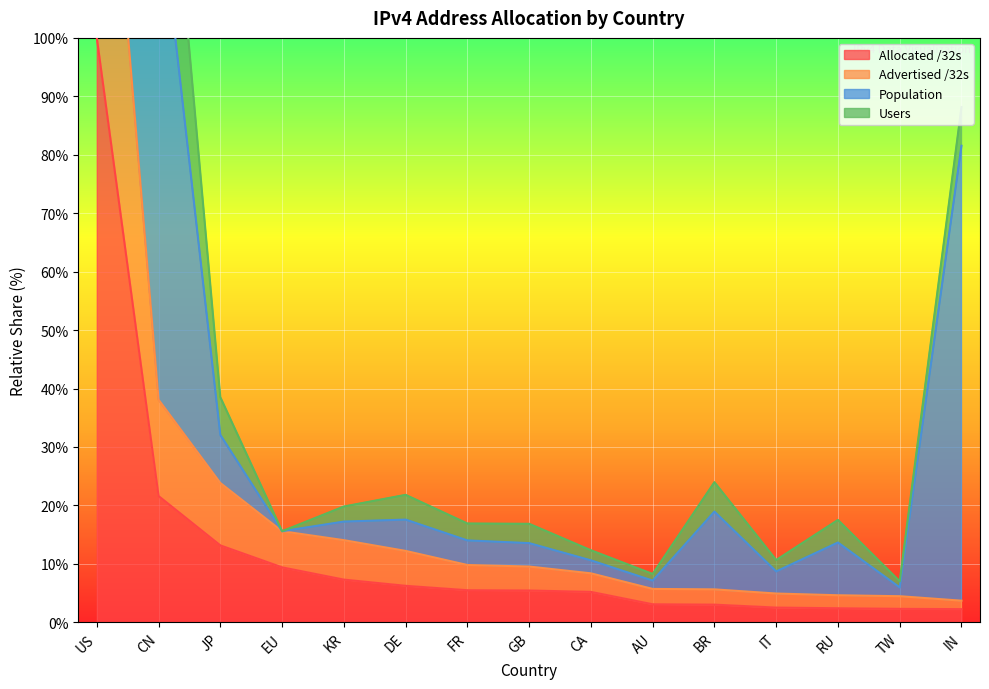

Between IN and BR, which is larger?

BR